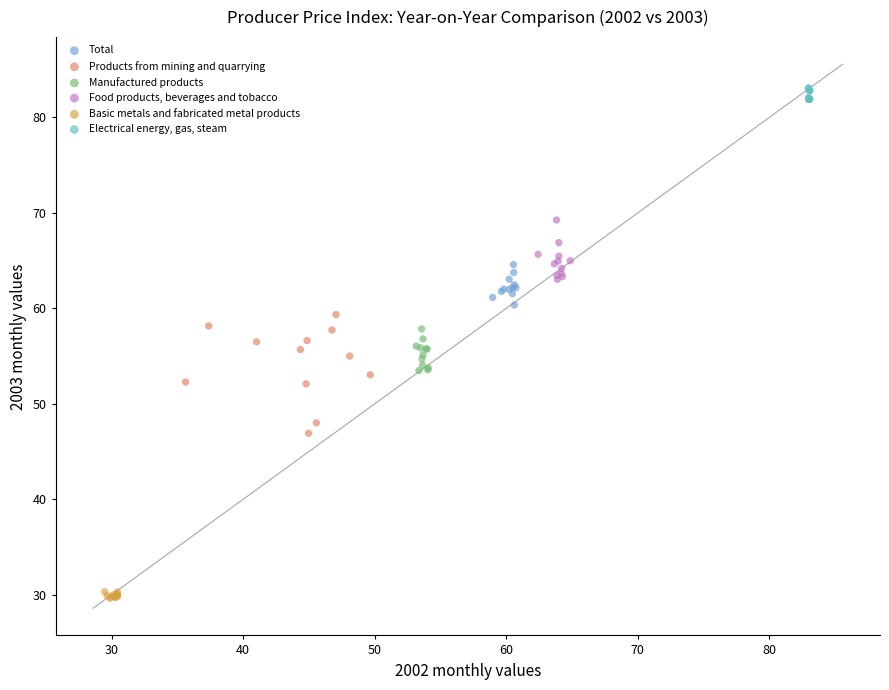

Which series reaches the maximum Y coordinate?

Electrical energy, gas, steam